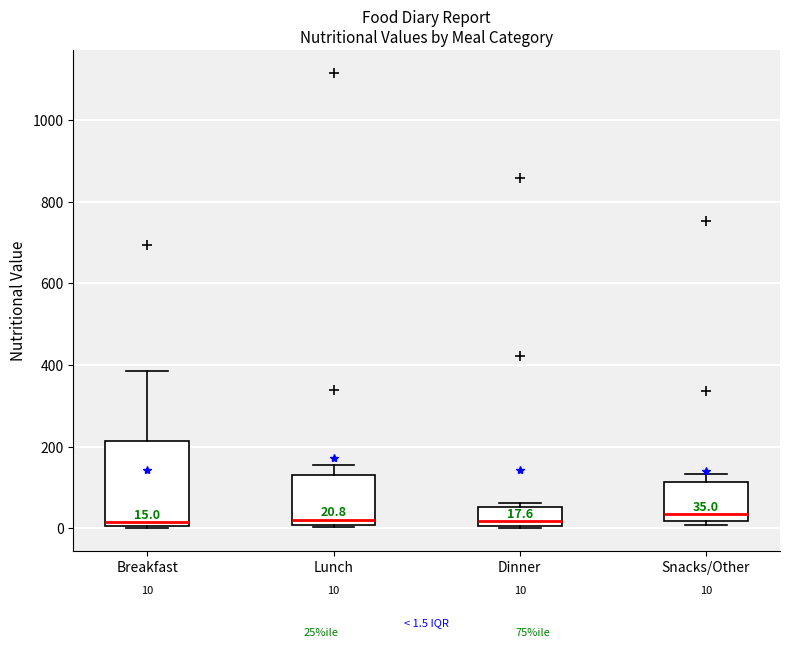

Which box is the tallest, from its lower edge to its upper edge?

Breakfast